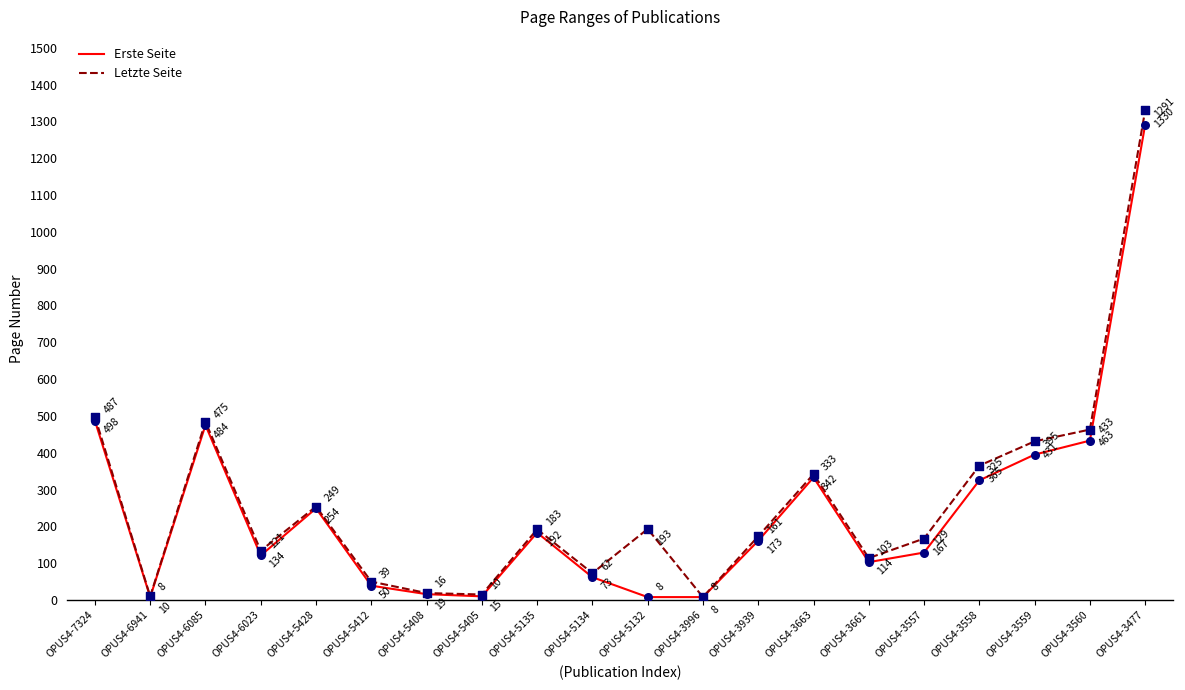

Which series has the largest total across all categories?

Letzte Seite